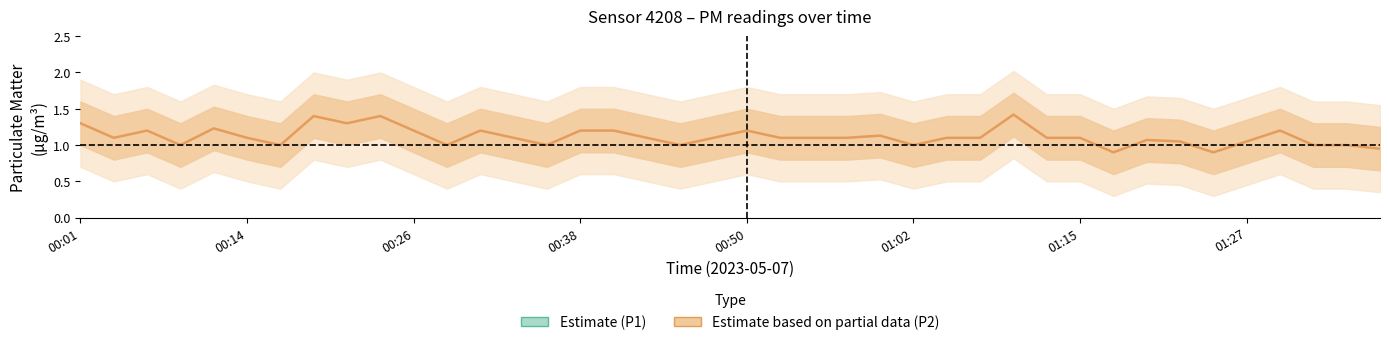

Rank the series by their average value, from lowest to highest.

Estimate based on partial data (P2), Estimate (P1)